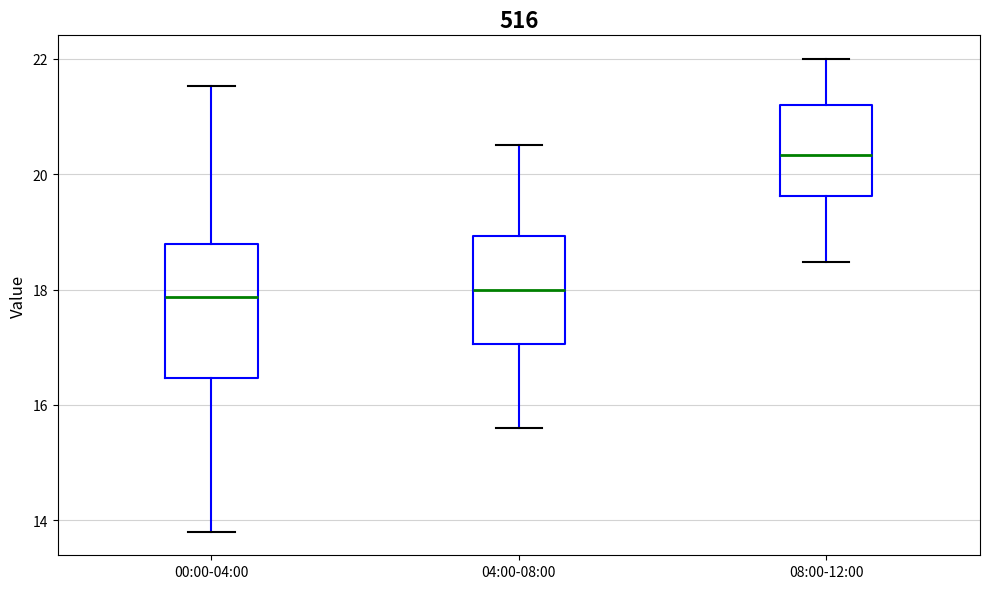

Where does the median line of the box for 00:00-04:00 sit on the y-axis? The values are not printed on the chart, so give them approximately, as read against the axis.

17.8